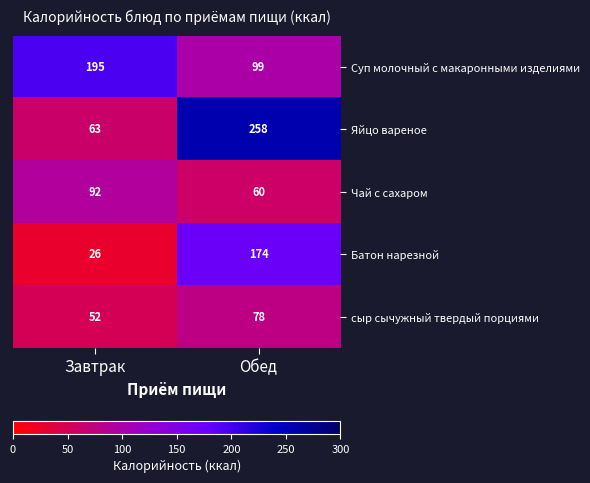

What is the total value across all series at Завтрак?

428